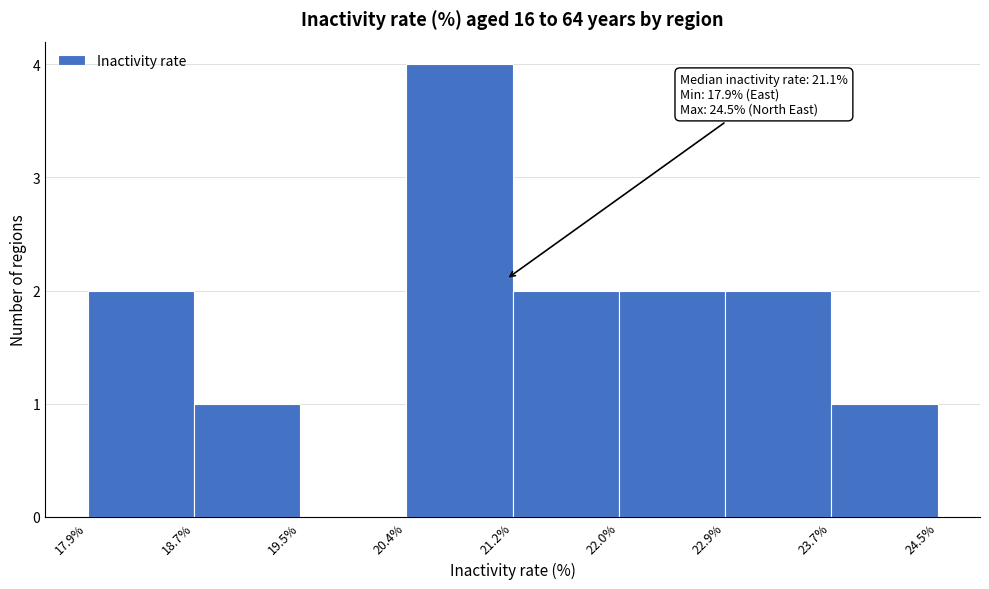

Over which range of the x-axis is the bar tallest?

20.4% to 21.2%